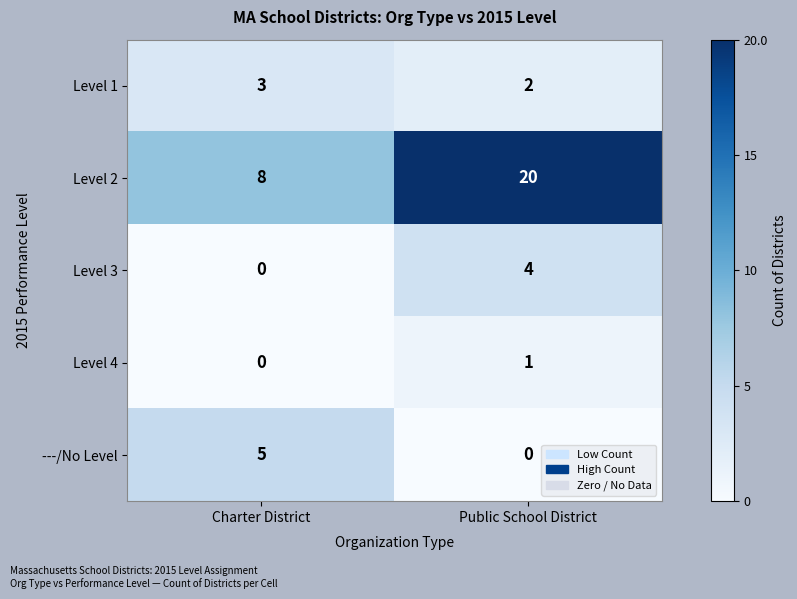

Which series has the largest total across all categories?

Level 2